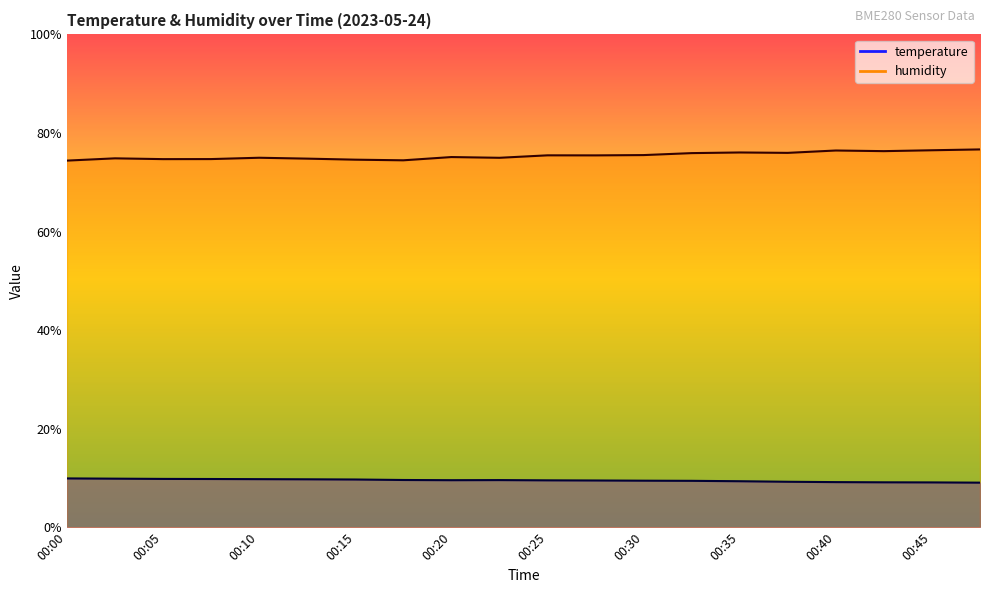

Where is the first local maximum for temperature?

00:22